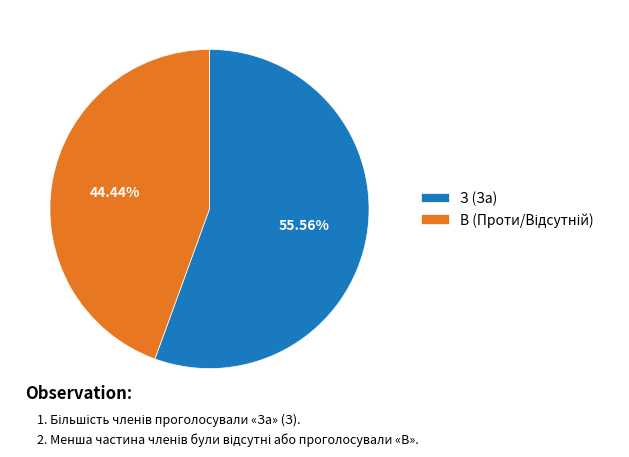

What portion of the pie excludes З (За)?

44.4%